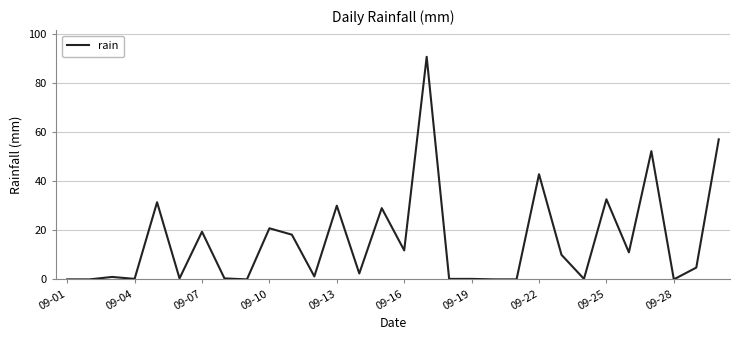

What is the difference between the maximum and minimum values?

90.6